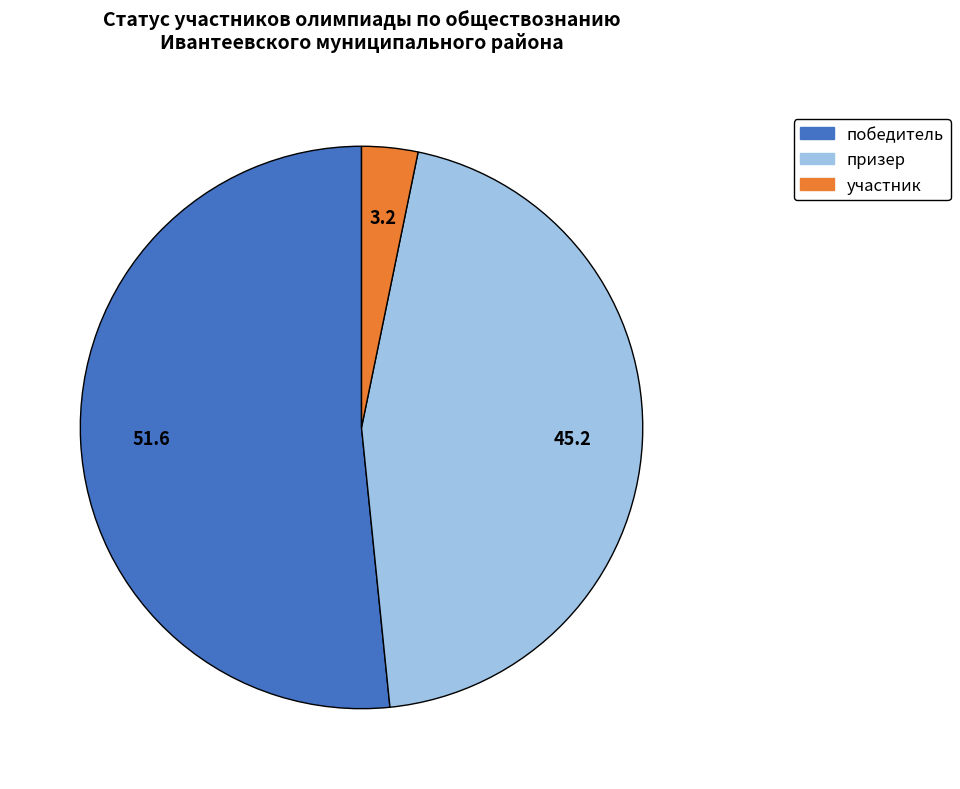

The победитель slice represents 52% of the pie. True or false?

True